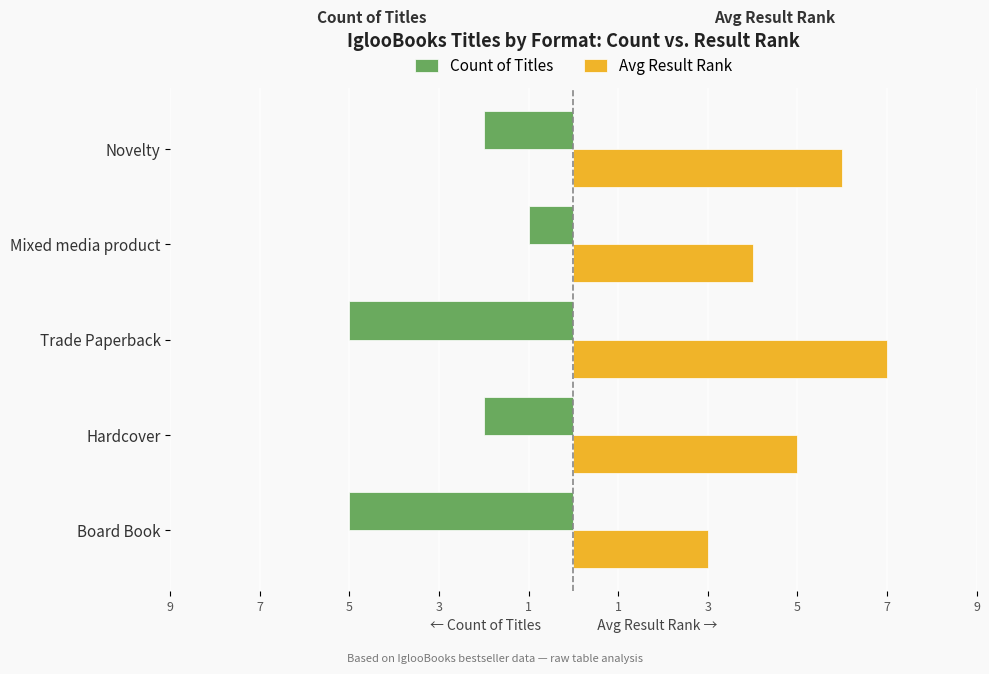

What are all the series names shown in the legend?

Count of Titles, Avg Result Rank